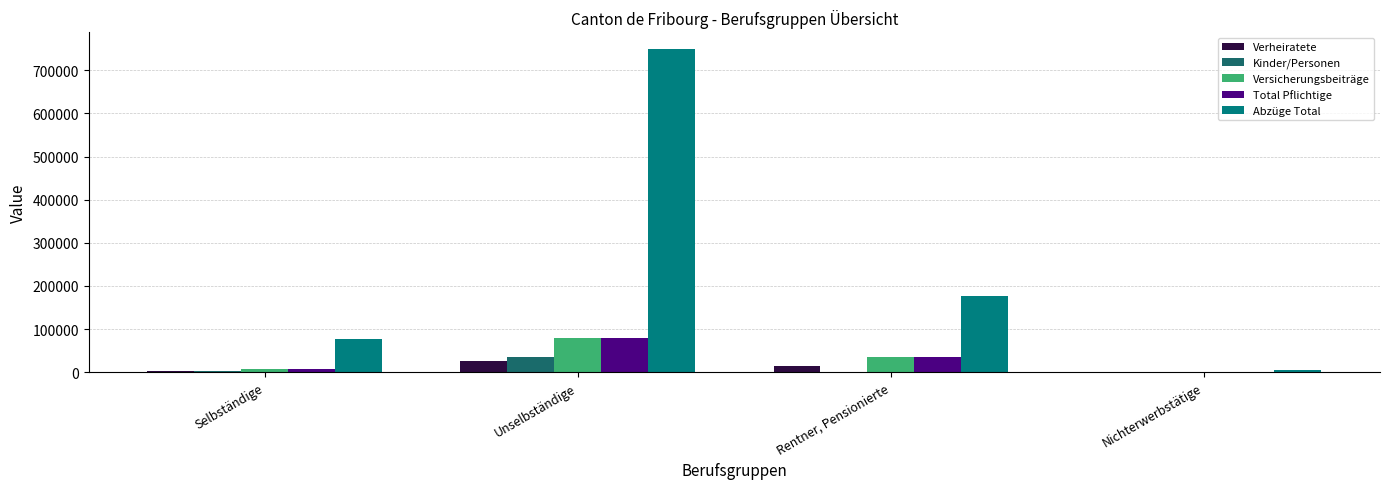

Which has a higher value, Selbständige or Unselbständige?

Unselbständige